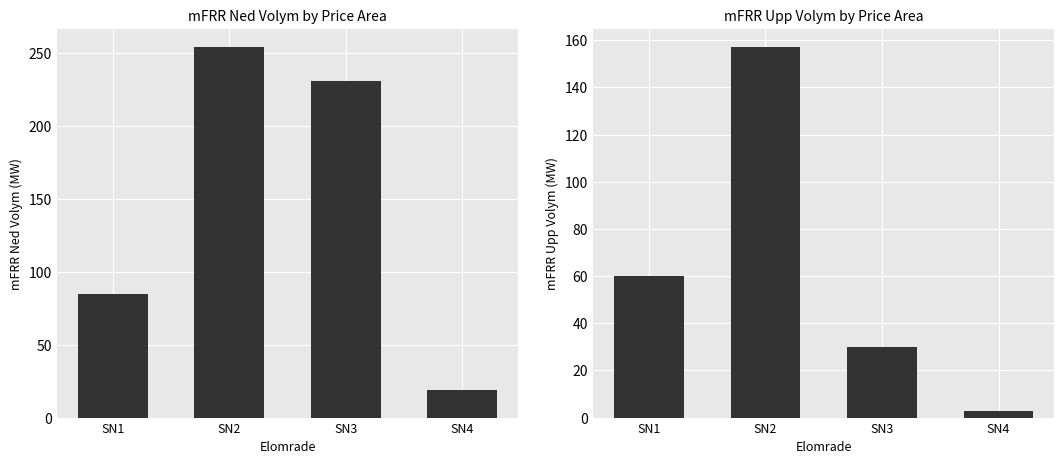

At how many categories does at least one series exceed 21?

3